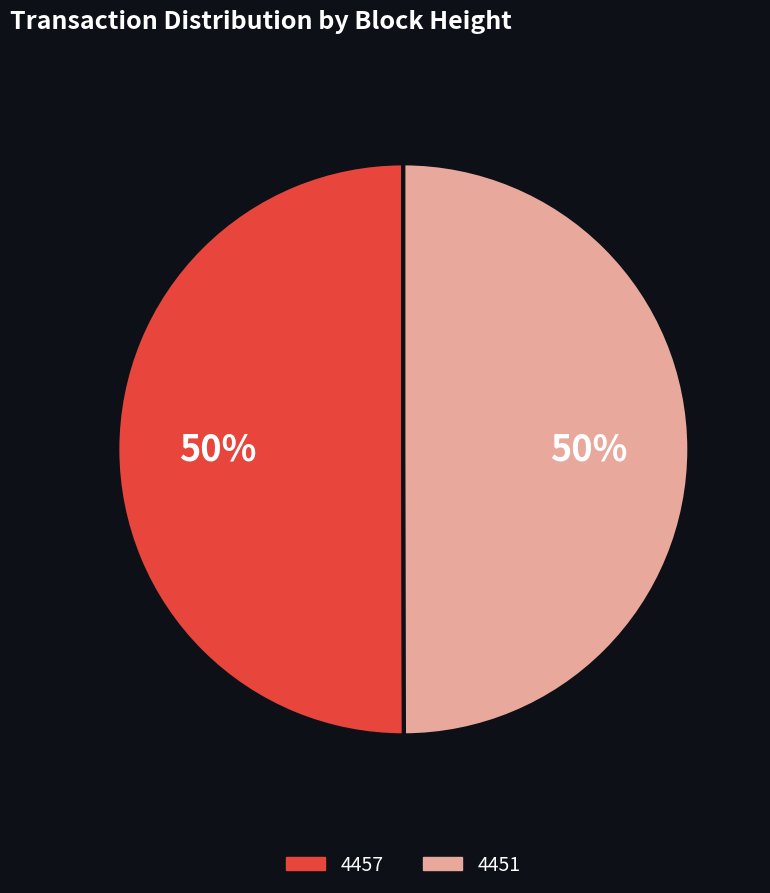

How many slices are in this pie chart?

2